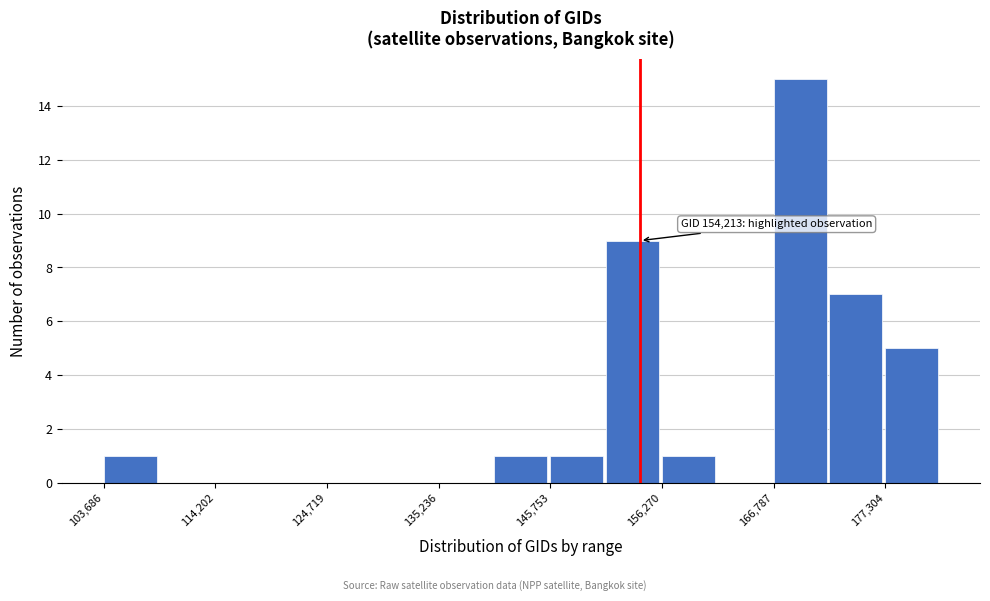

Read against the x-axis, roughly where is the centre of the tallest bar?

170000